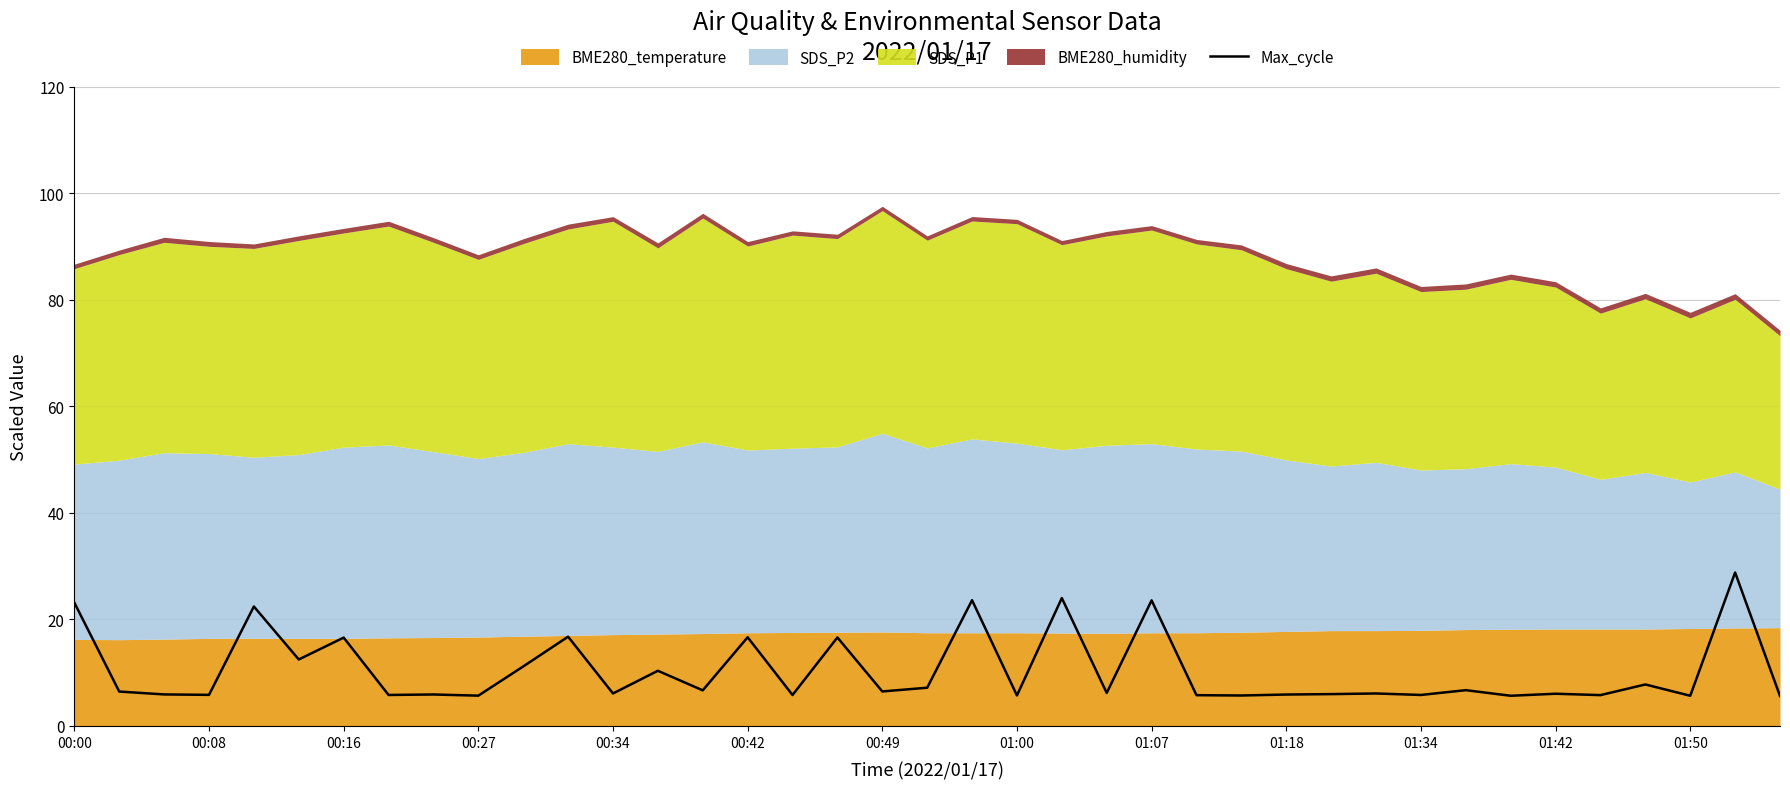

What is the minimum value for Max_cycle?

5.6